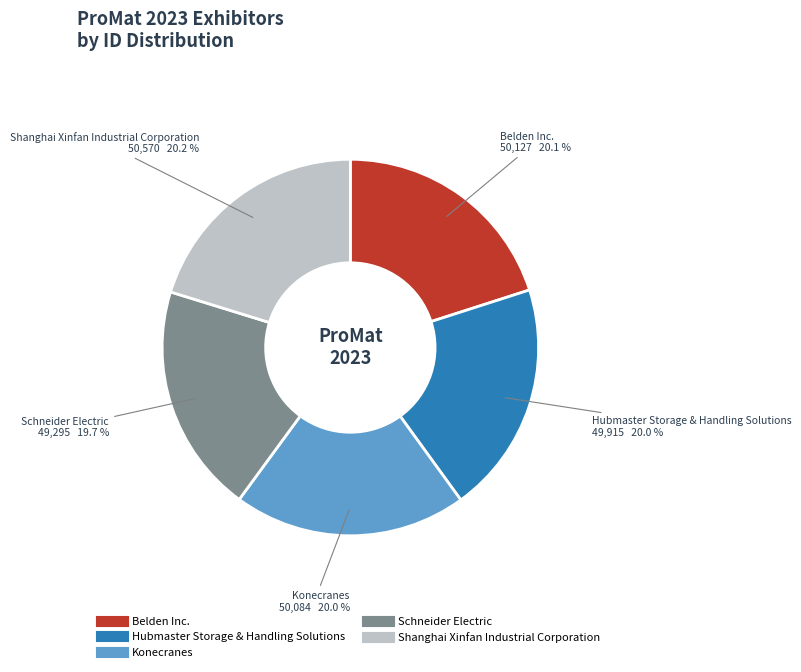

What is the ratio of the value at Shanghai Xinfan Industrial Corporation to the value at Belden Inc.?

1.0